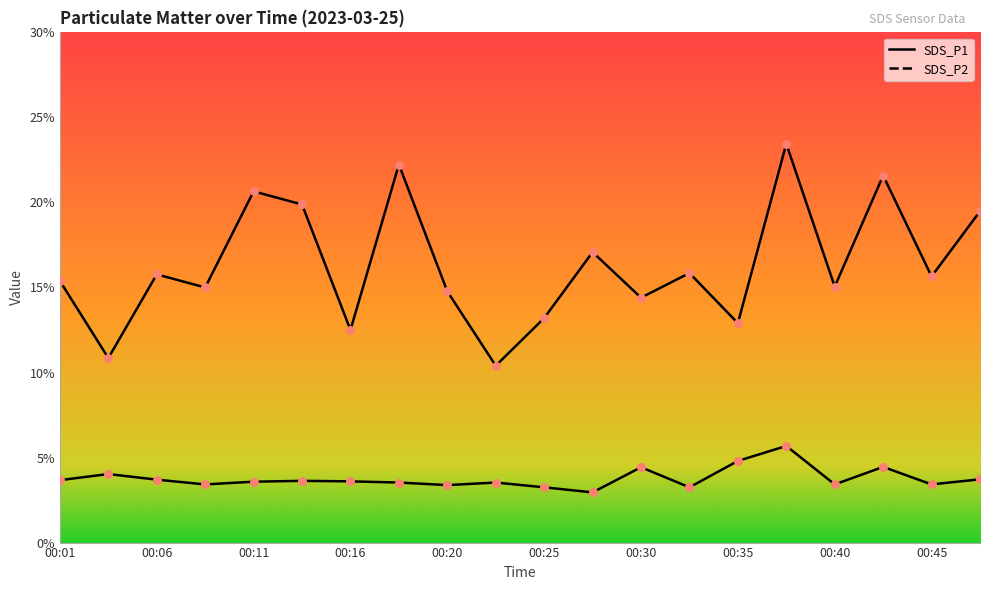

Which series reaches the maximum Y coordinate?

SDS_P1